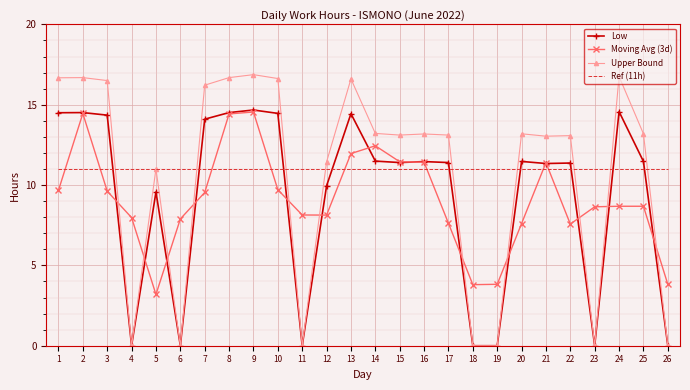

True or false: Moving Avg (3d) has a value of 14.4 at 3.

False